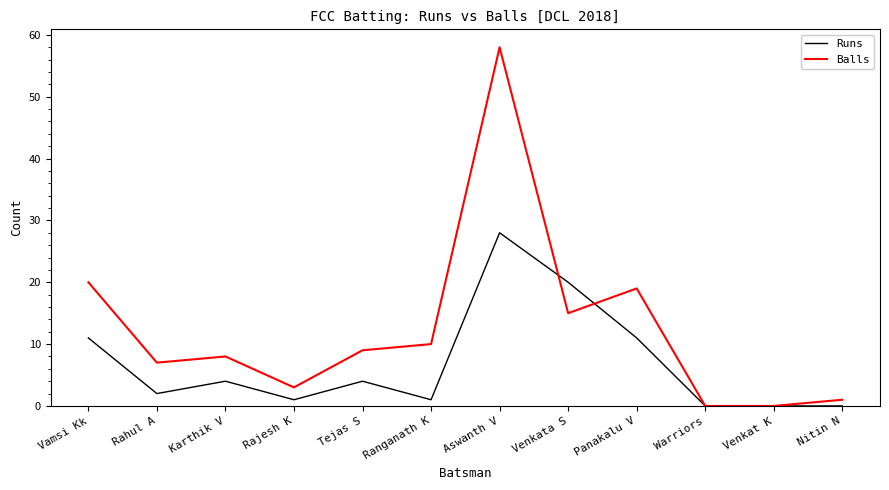

Where do Runs and Balls first cross each other?

Aswanth V and Venkata S